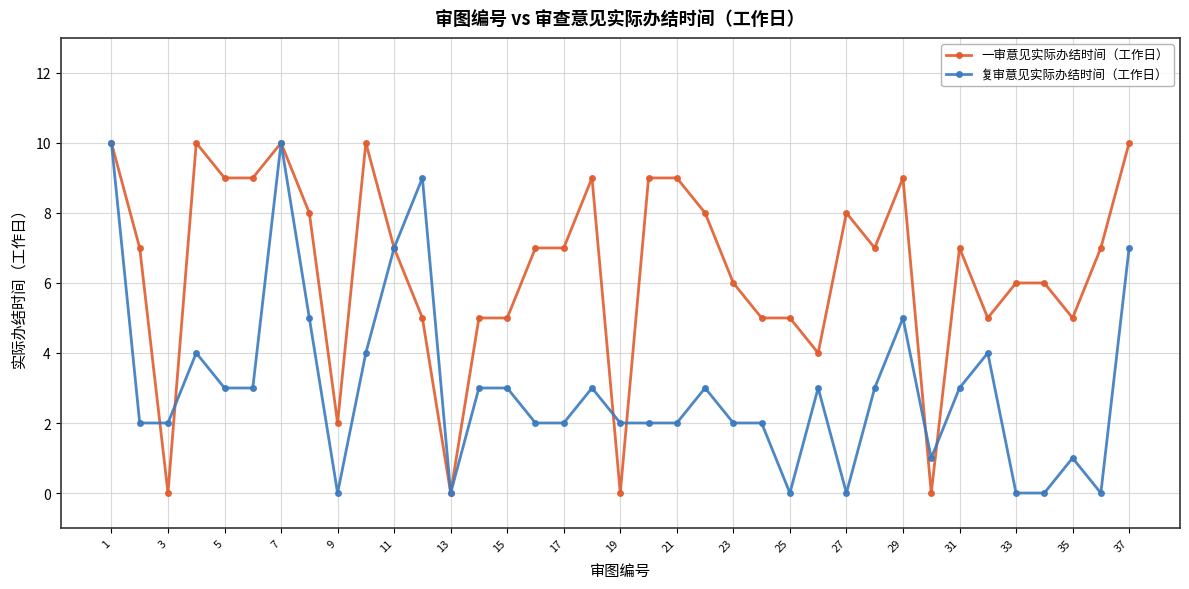

True or false: 复审意见实际办结时间（工作日） has more than 1 interior local peaks.

True